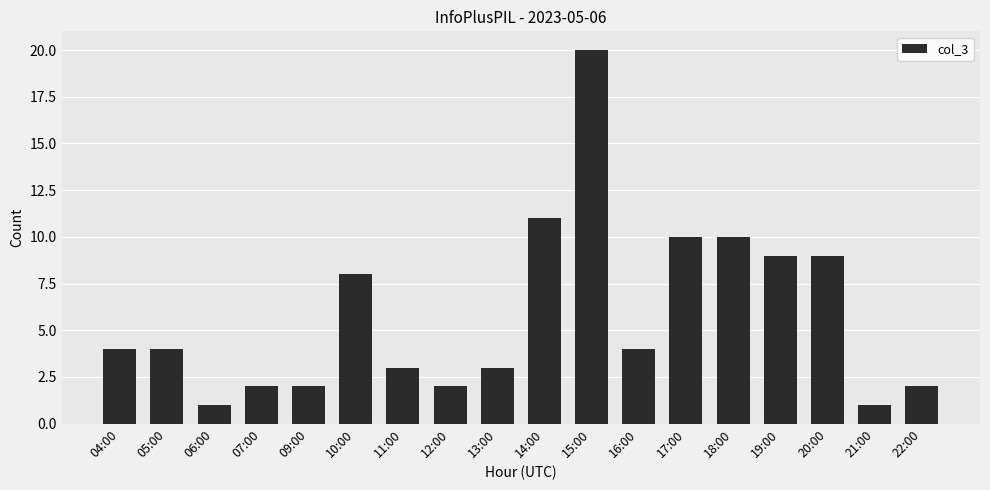

How many series are shown in this chart?

1